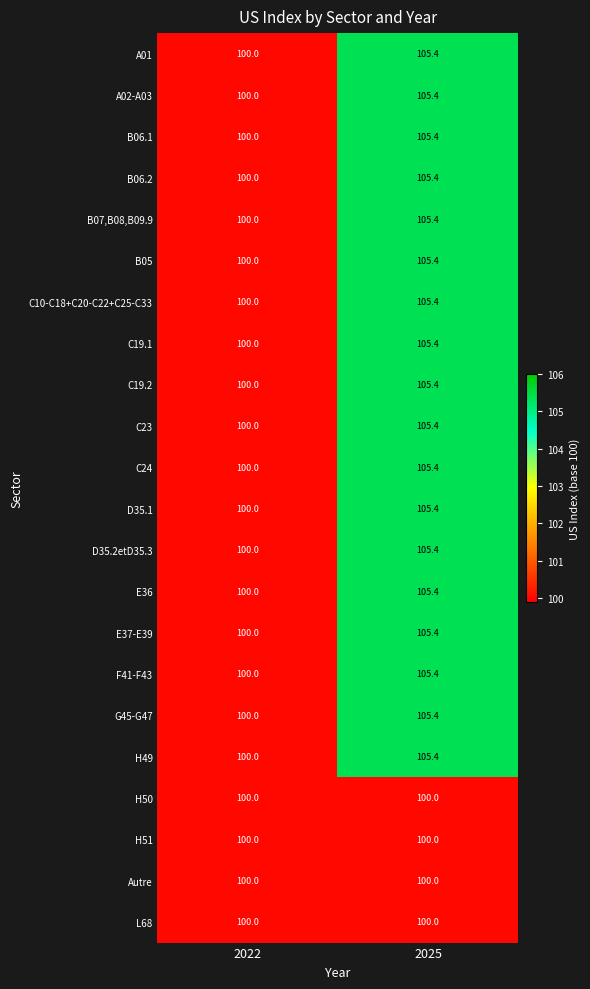

At which category is the sum across all series the highest?

2025